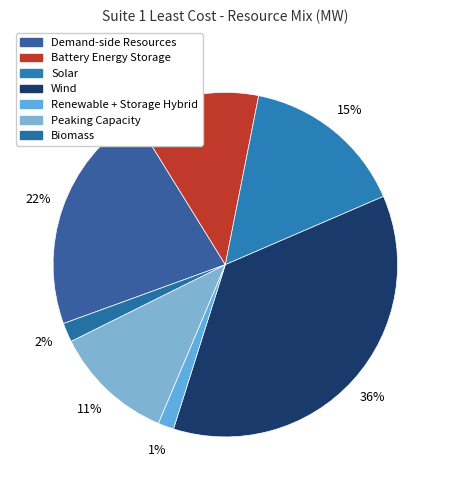

True or false: Battery Energy Storage accounts for 12% of the total.

True